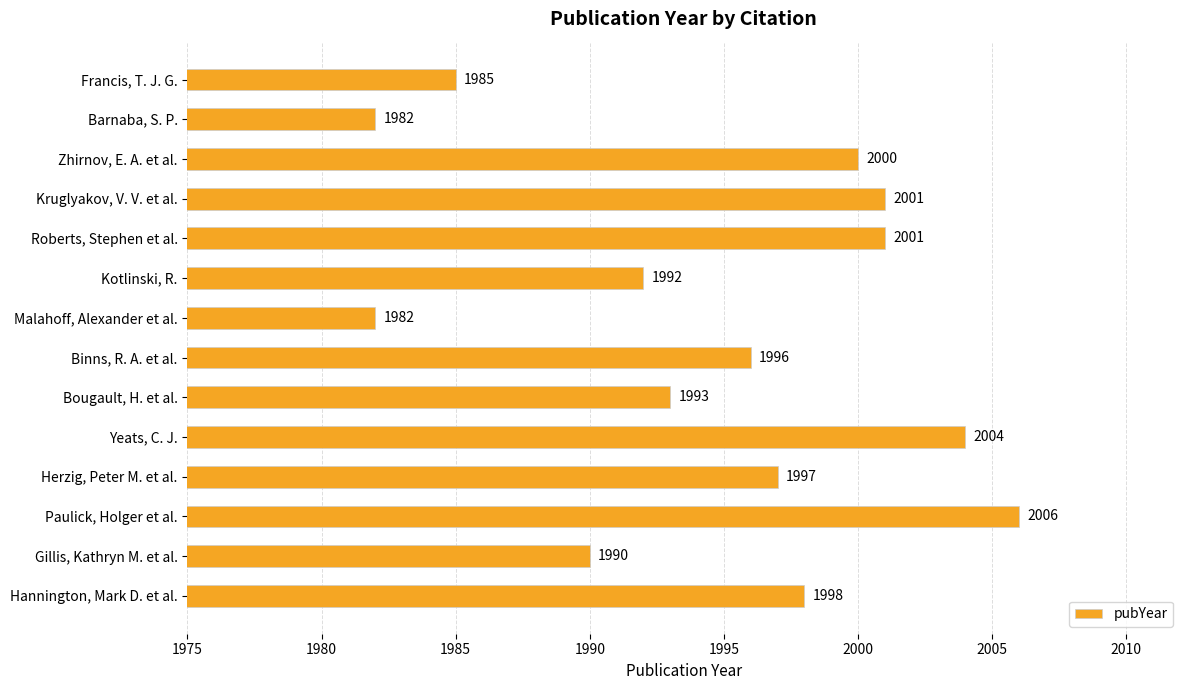

Is it true that the value at Paulick, Holger et al. is 3490?

False